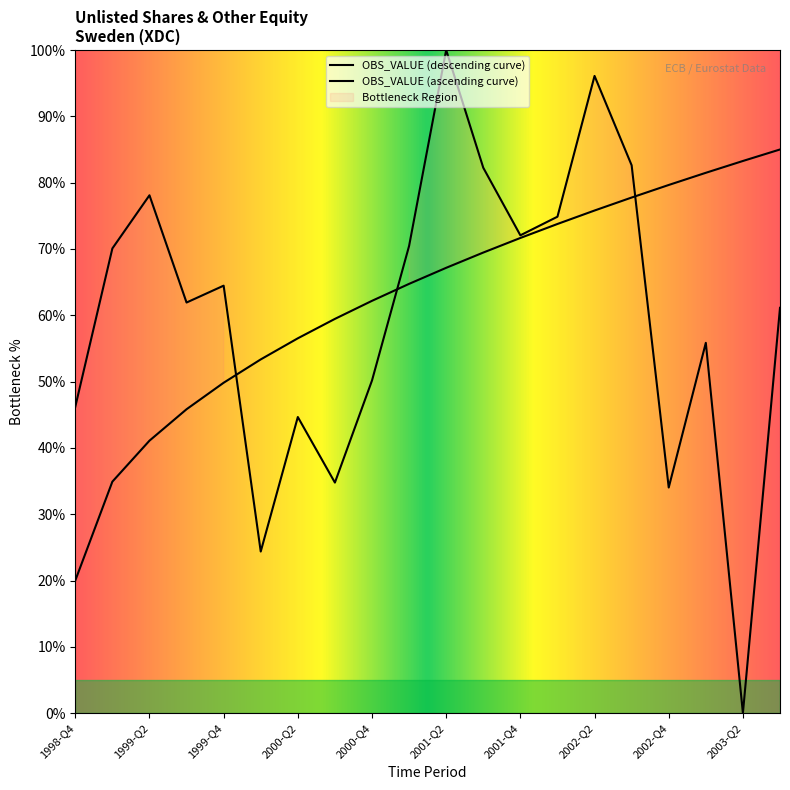

True or false: there are more than 0 points higher than both neighbors.

True